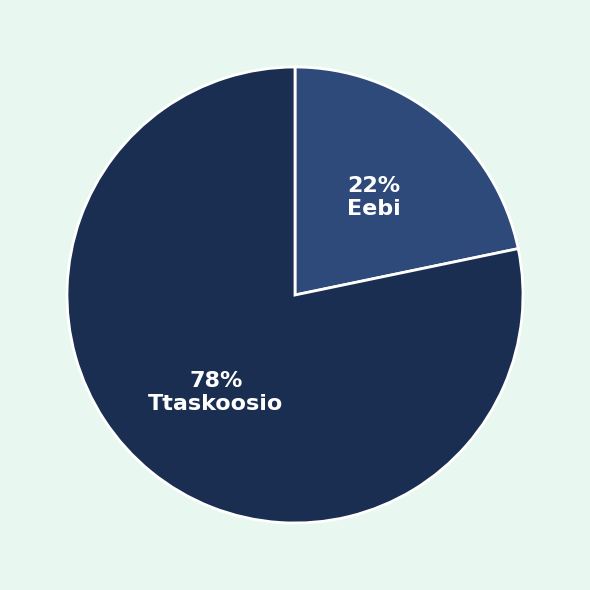

Does Eebi account for over 50% of the chart?

No